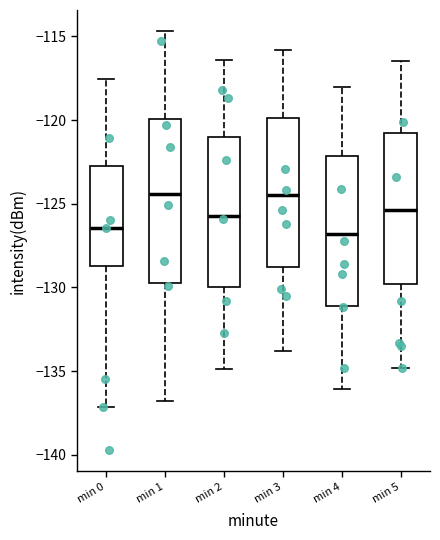

Reading left to right, transcribe this box plot: for each box, give where its median line is, the range the box spans, and where its two whiskers end, as read against the y-axis. The values are not printed on the chart, so give them approximately, as read against the axis.

min 0: median -126.5, box -128.5 to -123.0, whiskers -137.0 to -117.5
min 1: median -124.5, box -129.5 to -120.0, whiskers -137.0 to -114.5
min 2: median -125.5, box -130.0 to -121.0, whiskers -135.0 to -116.5
min 3: median -124.5, box -129.0 to -120.0, whiskers -134.0 to -116.0
min 4: median -127.0, box -131.0 to -122.0, whiskers -136.0 to -118.0
min 5: median -125.5, box -130.0 to -121.0, whiskers -135.0 to -116.5